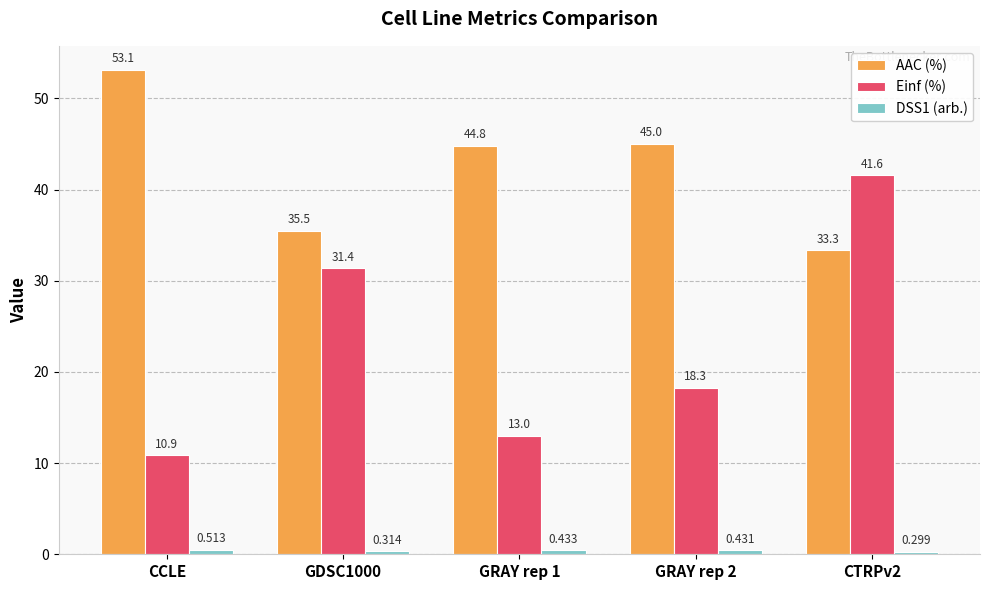

How many groups of bars are there?

5